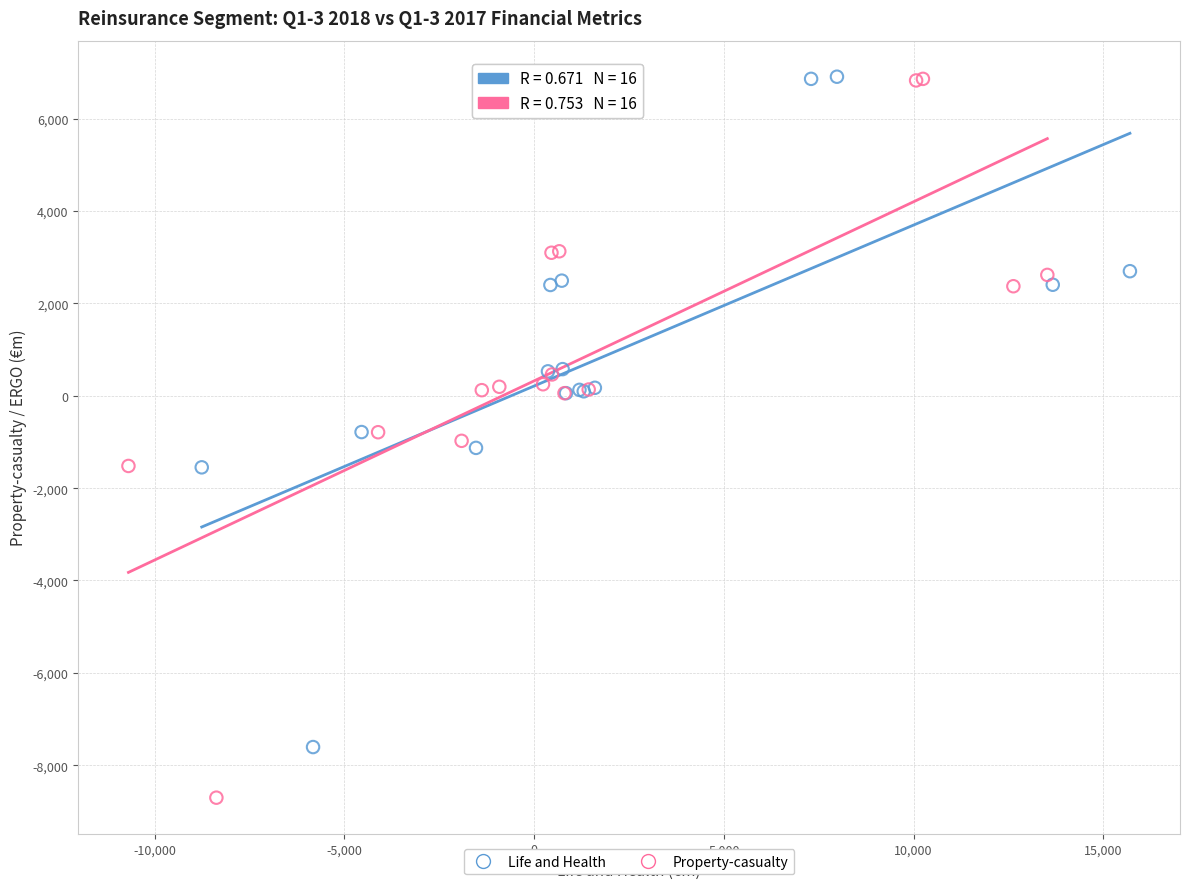

Which series has the widest spread of Y values?

Property-casualty